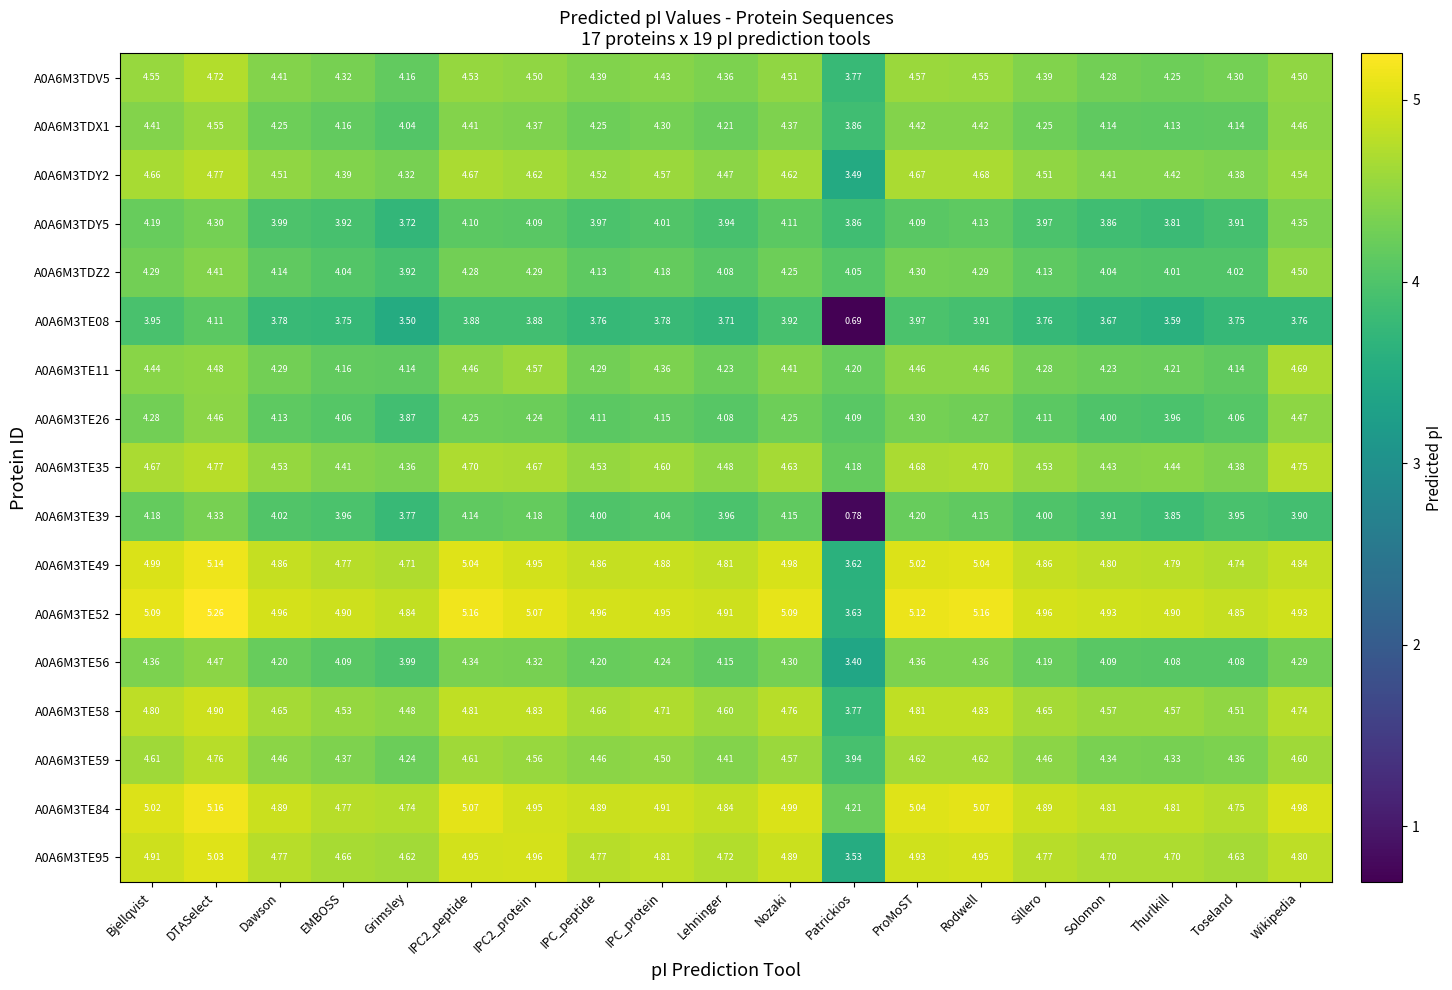

Where does the A0A6M3TE26 series first go above 4?

Bjellqvist